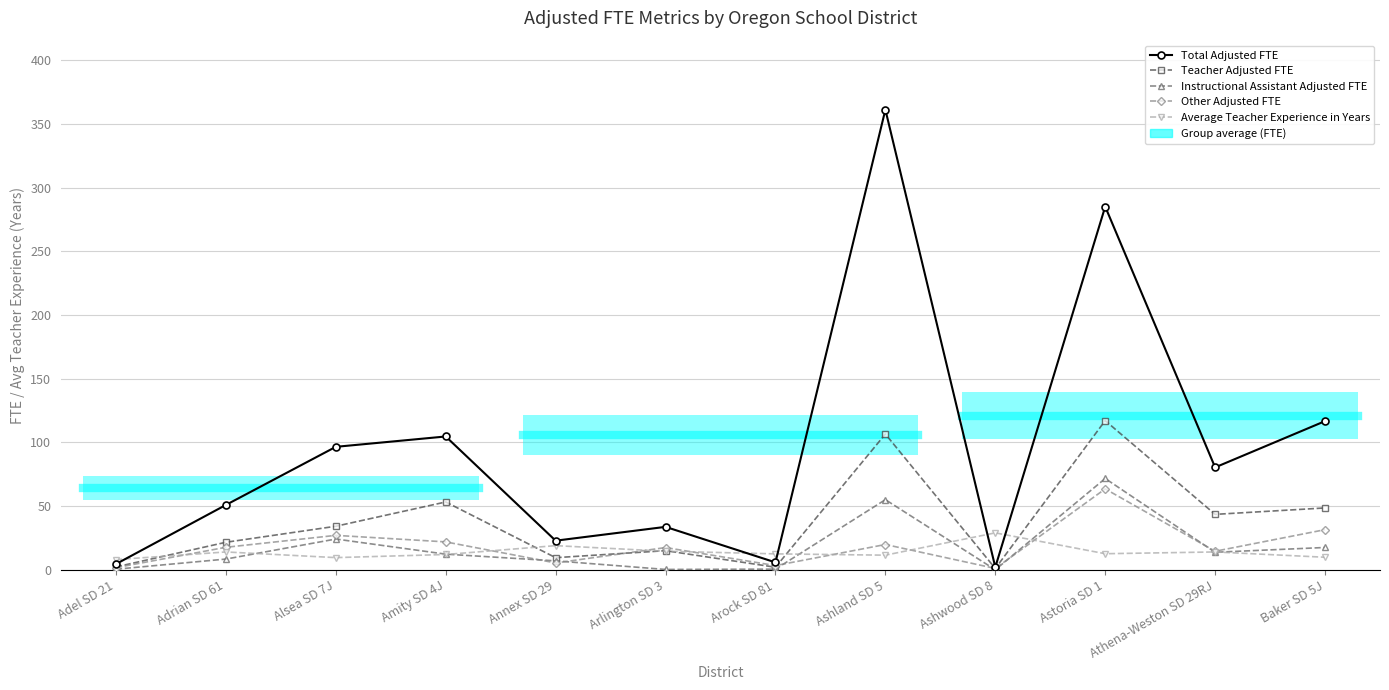

How many categories are shown in the chart?

12